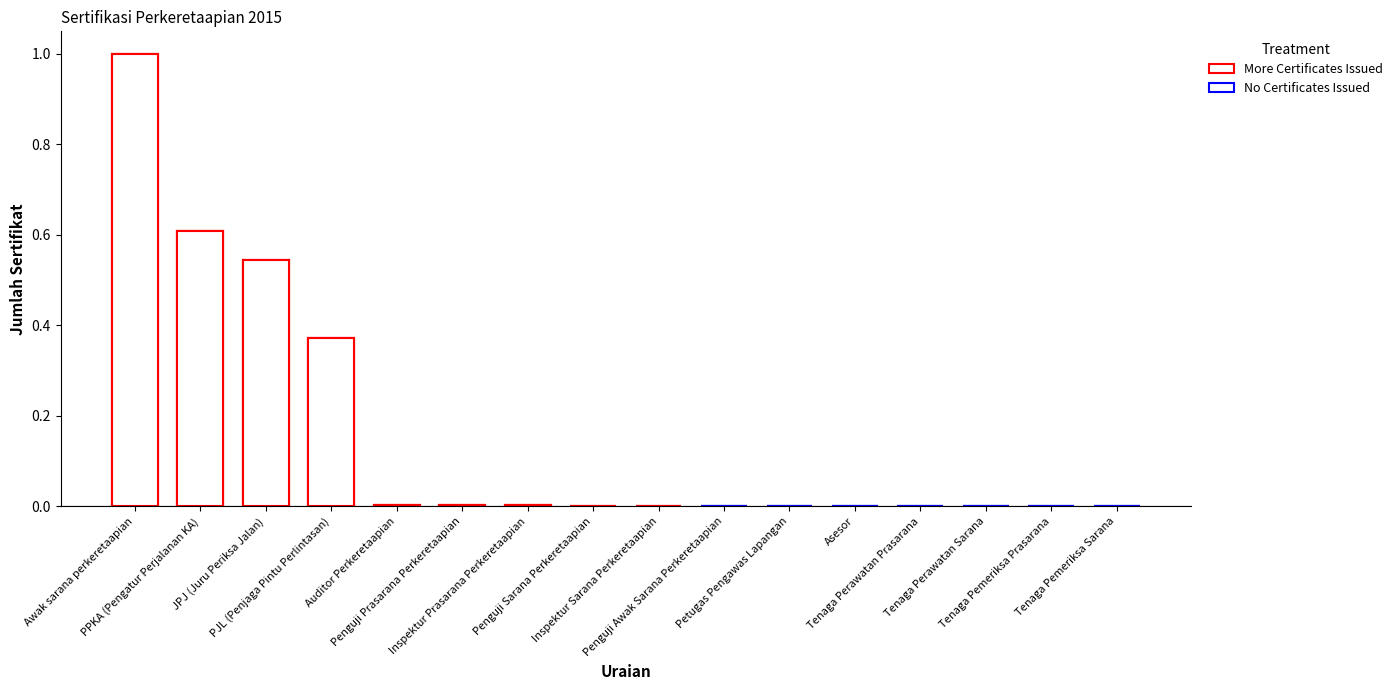

Where is the data nearest to the value 0?

Penguji Awak Sarana Perkeretaapian